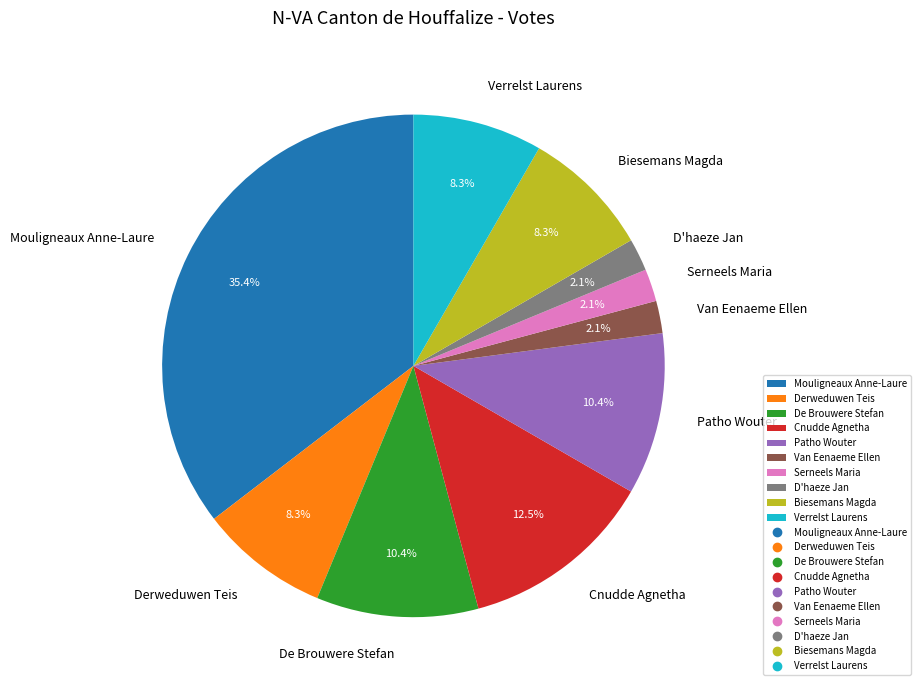

Is it true that Derweduwen Teis is 15% of the pie?

False